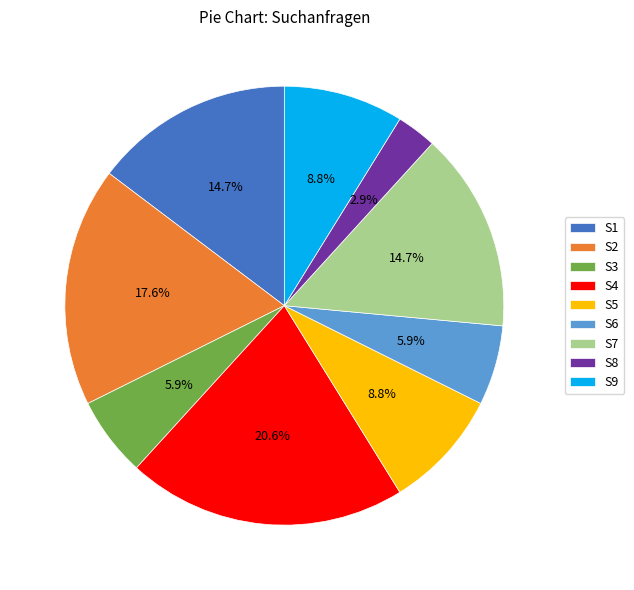

Which slice is the largest?

S4